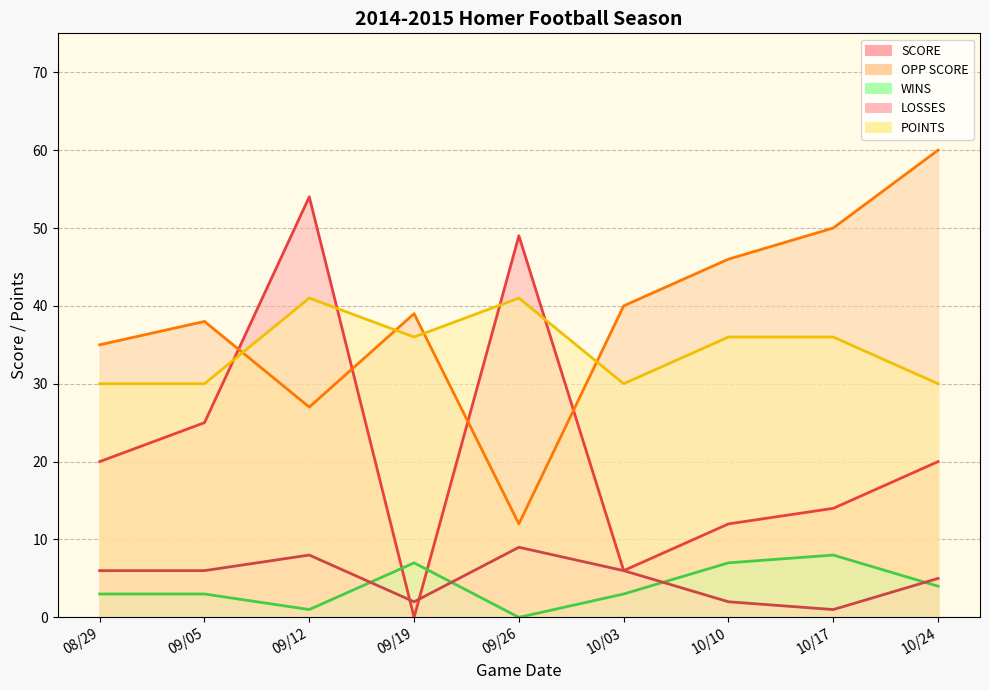

What is the average value of the OPP SCORE series?

39